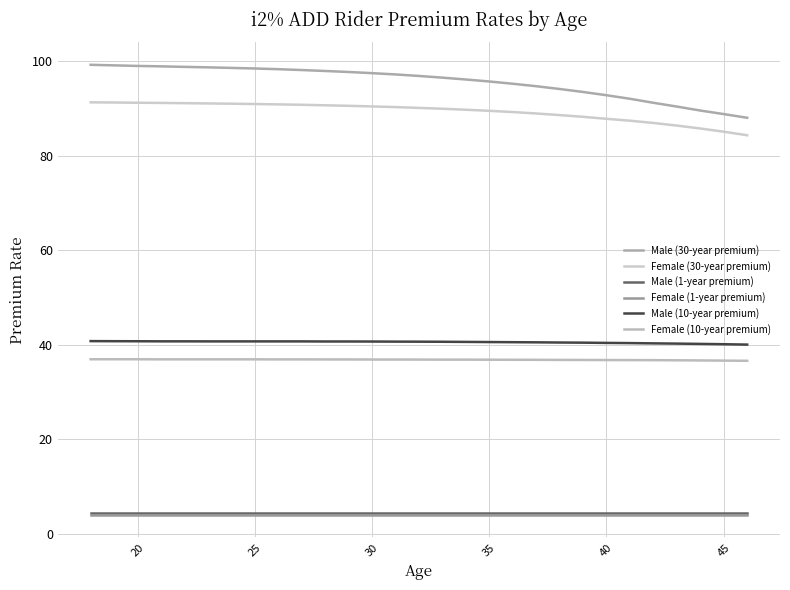

True or false: Female (10-year premium) has more than 0 interior local peaks.

False